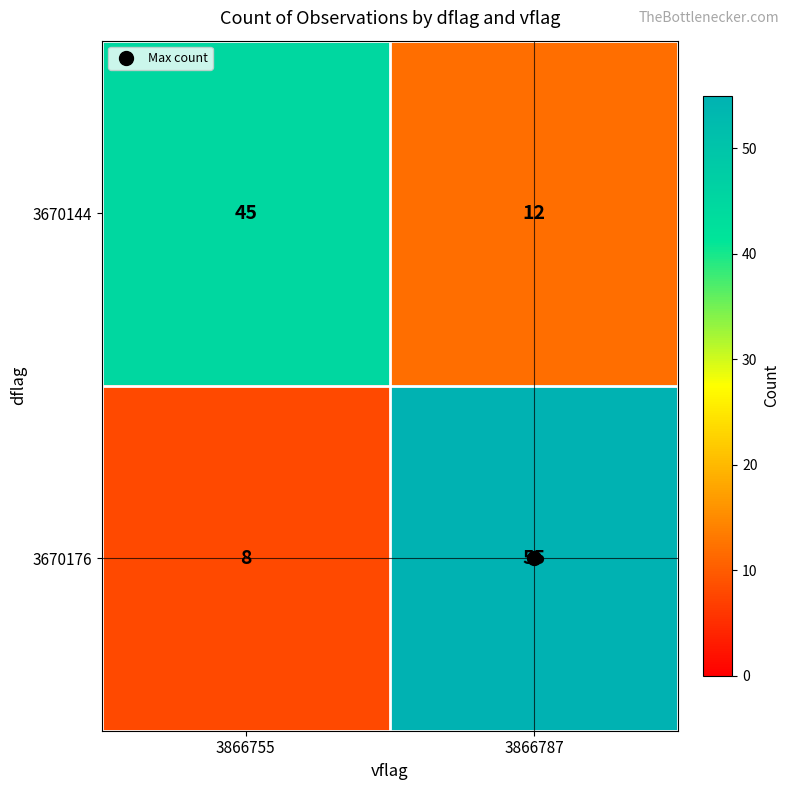

What is the maximum value shown in the chart?

55